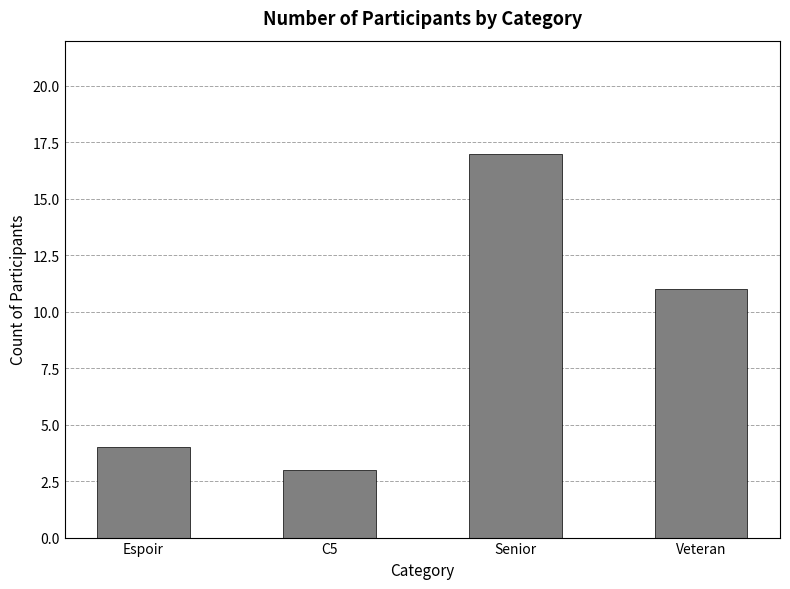

Between Espoir and Veteran, which is larger?

Veteran